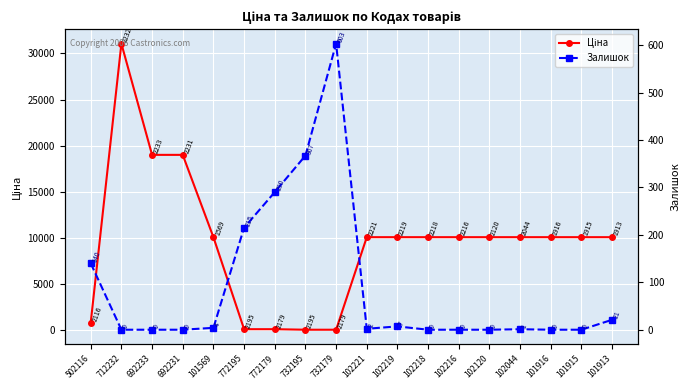

Reading left to right, list all the values displayed in this chart.

Ціна: 502116=827.6	712232=31058.4	692233=19005.7	692231=19005.7	101569=10085.8	772195=115.4	772179=115.4	732195=57.7	732179=57.7	102221=10085.8	102219=10085.8	102218=10085.8	102216=10085.8	102120=10085.8	102044=10085.8	101916=10085.8	101915=10085.8	101913=10085.8
Залишок: 502116=140.0	712232=0.0	692233=0.0	692231=0.0	101569=4.0	772195=215.0	772179=290.0	732195=367.0	732179=603.0	102221=2.0	102219=7.0	102218=0.0	102216=0.0	102120=0.0	102044=1.0	101916=0.0	101915=0.0	101913=21.0